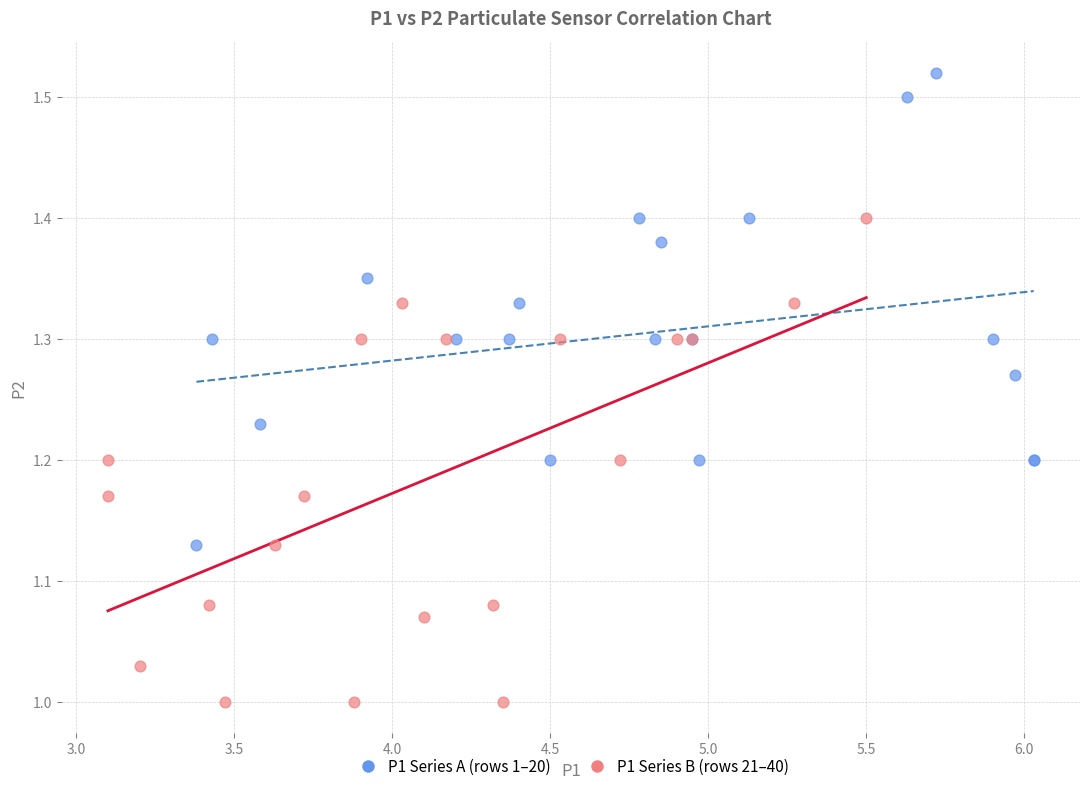

Which series reaches the maximum Y coordinate?

P1 Series A (rows 1–20)